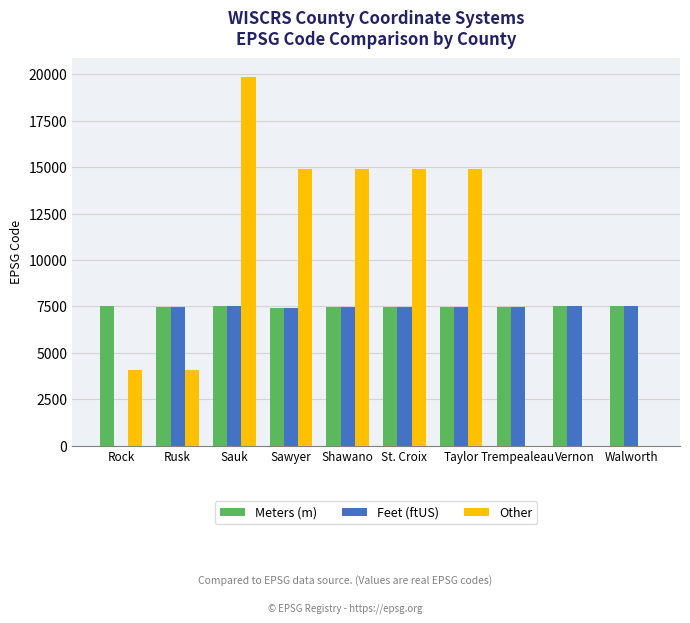

True or false: Feet (ftUS) has a value of 7477 at Taylor.

True